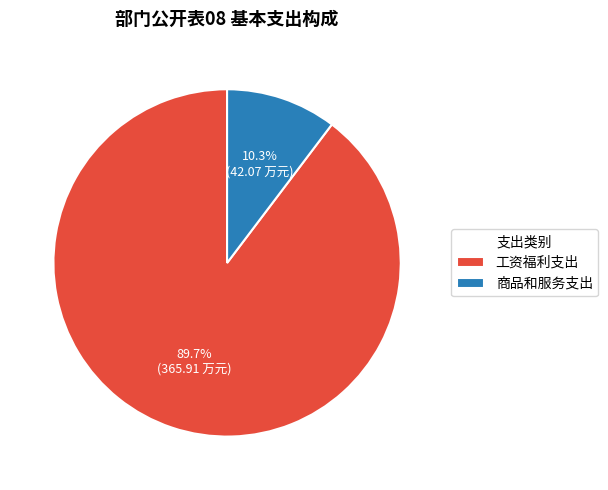

The 工资福利支出 slice represents 90% of the pie. True or false?

True